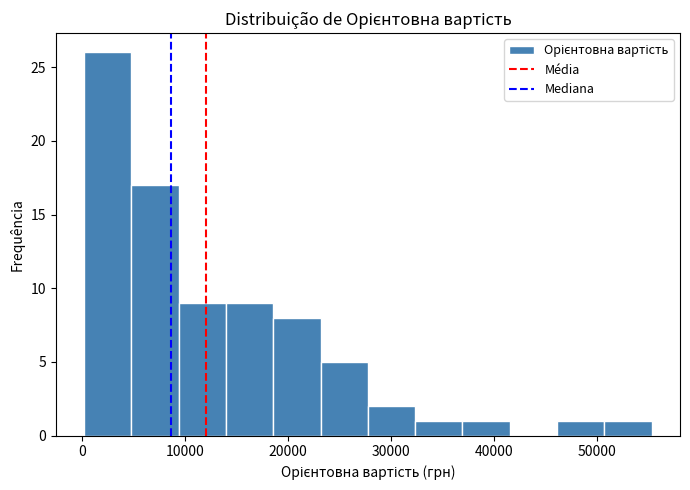

Reading left to right, transcribe this chart: for each bar, give the range it covers on the x-axis and its height. Neither the bar edges nor the heights are printed on the chart, so give them approximately, as read against the axes.

0 to 5000: 26
5000 to 9000: 17
9000 to 14000: 9
14000 to 19000: 9
19000 to 23000: 8
23000 to 28000: 5
28000 to 32000: 2
32000 to 37000: 1
37000 to 42000: 1
42000 to 46000: 0
46000 to 51000: 1
51000 to 55000: 1